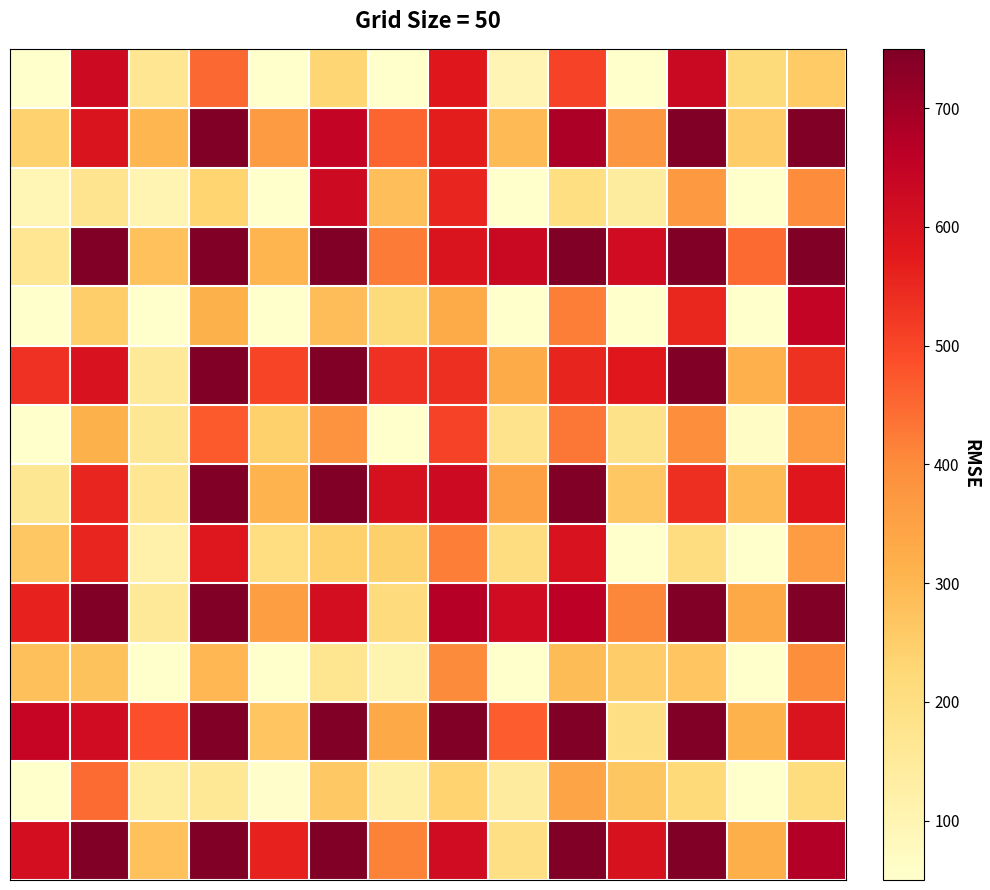

How many categories are shown in the chart?

14